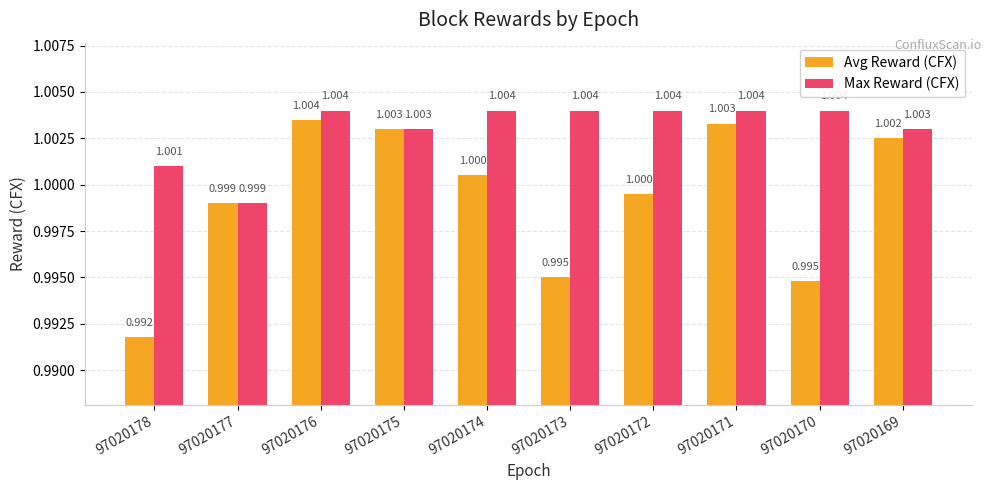

List the series in order of their overall mean, highest first.

Max Reward (CFX), Avg Reward (CFX)